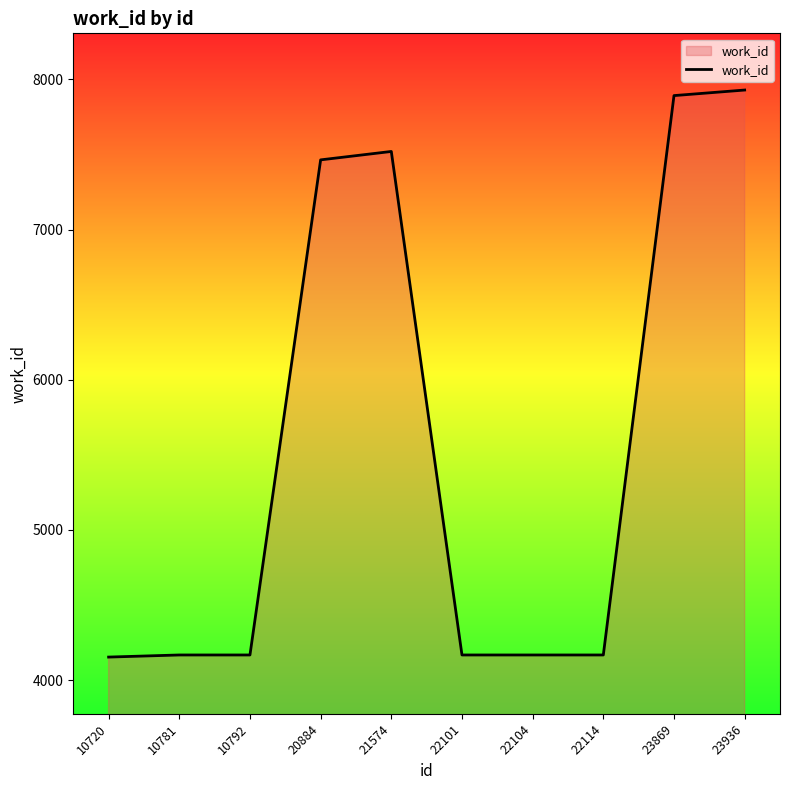

At which label is the value closest to 6041?

20884